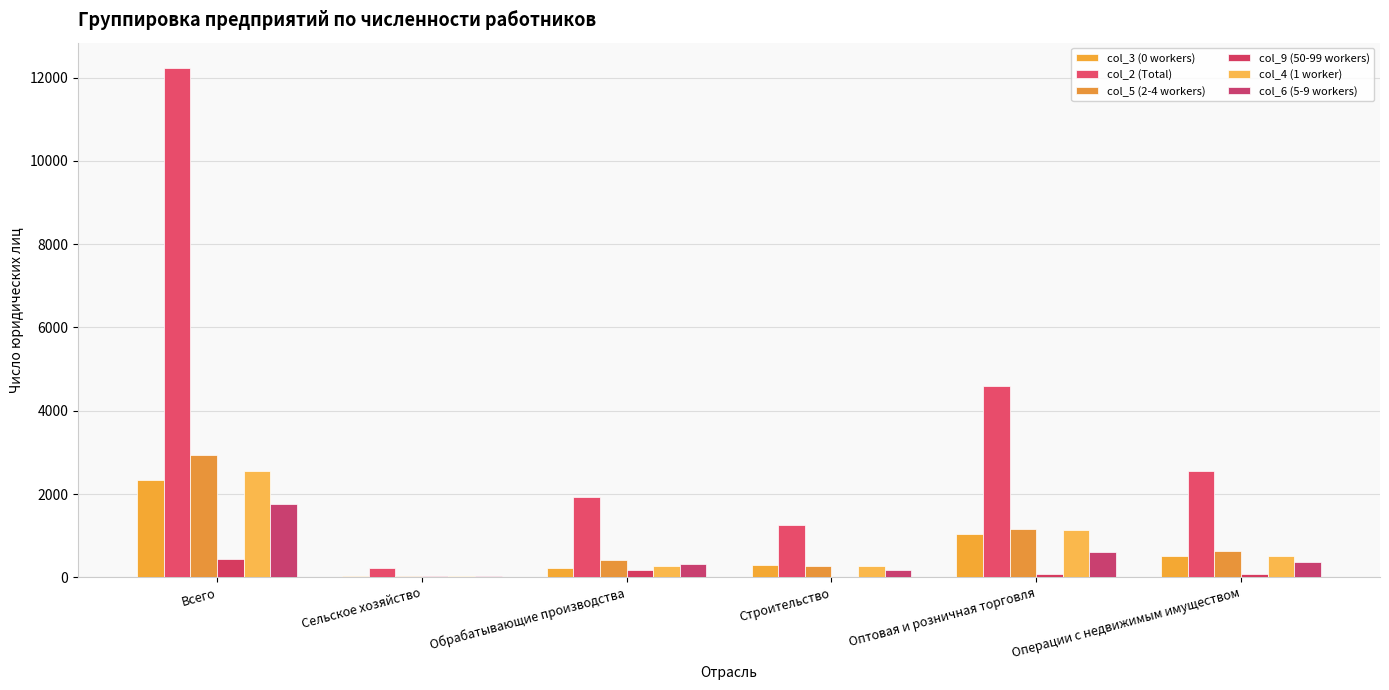

Which has a higher value, Операции с недвижимым имуществом or Обрабатывающие производства?

Операции с недвижимым имуществом